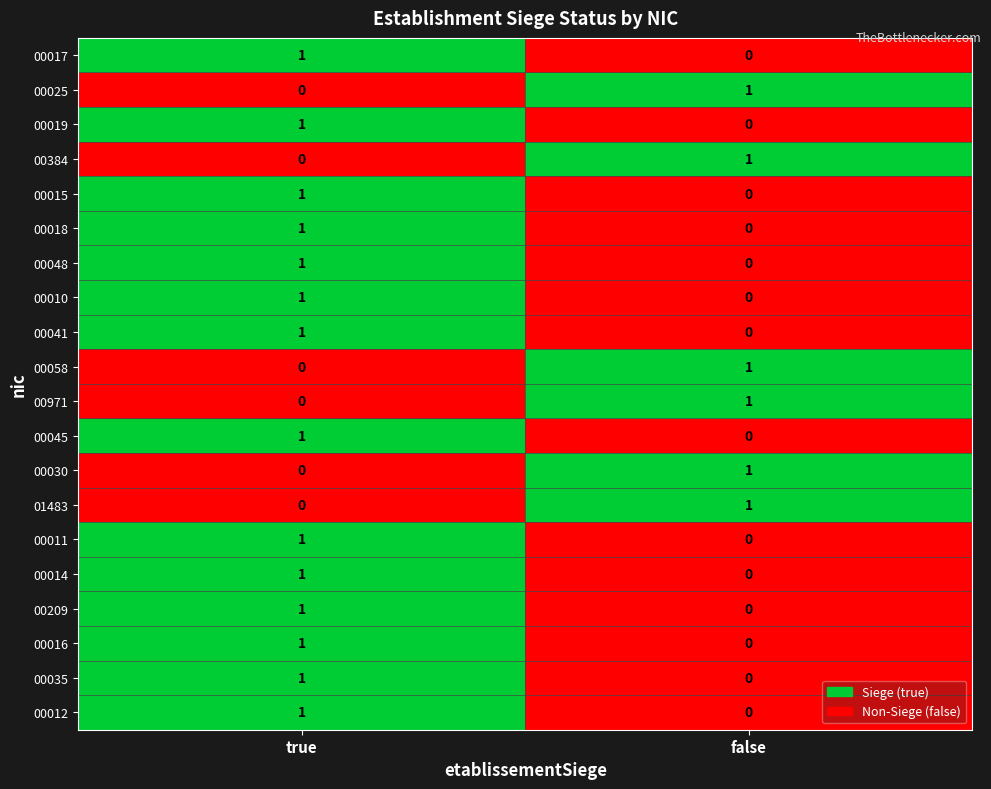

At which label is 00017 closest to 0?

false